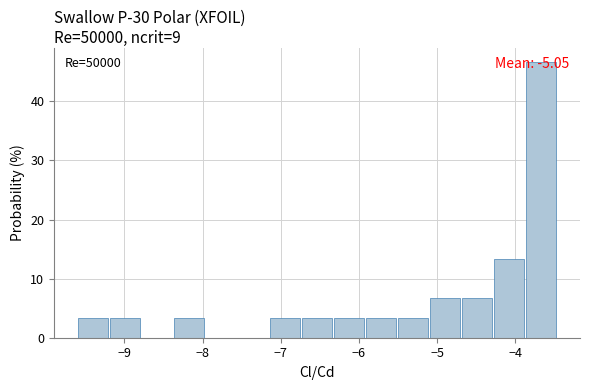

Which range on the x-axis has the tallest bar?

-3.9 to -3.5